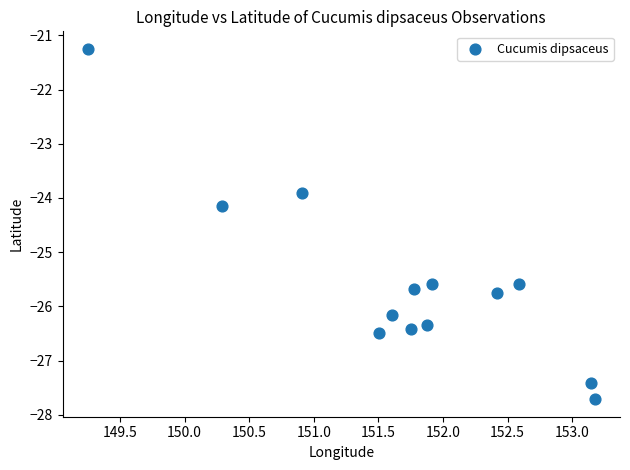

What is the range of X values (max minus min)?

3.9